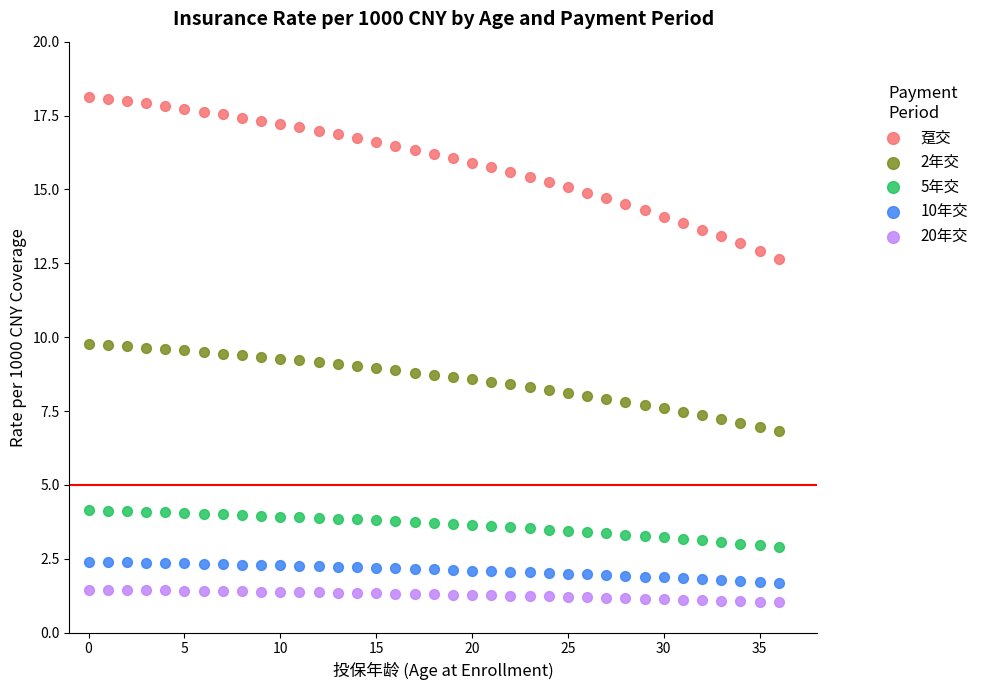

Across all data points, what is the range of Y values (max minus min)?

17.1